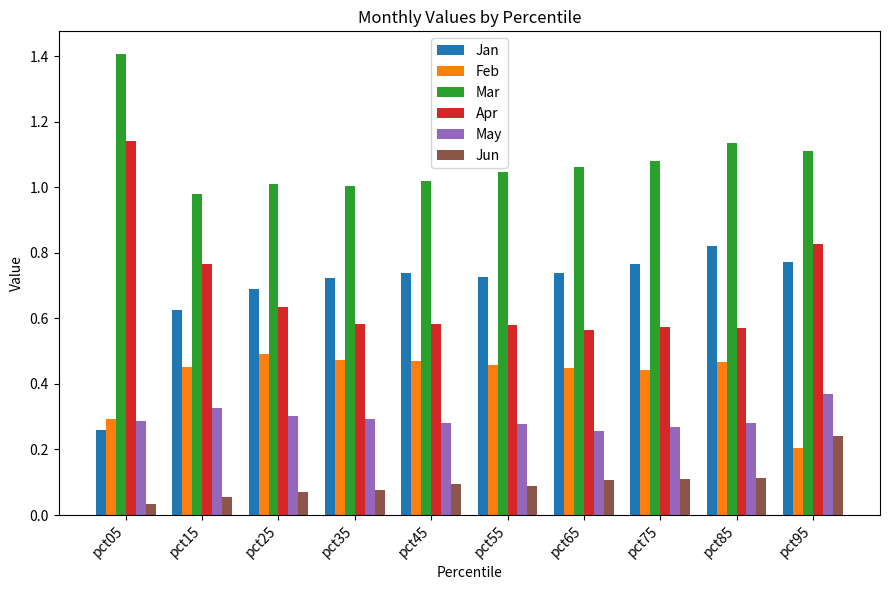

How many groups of bars are there?

10